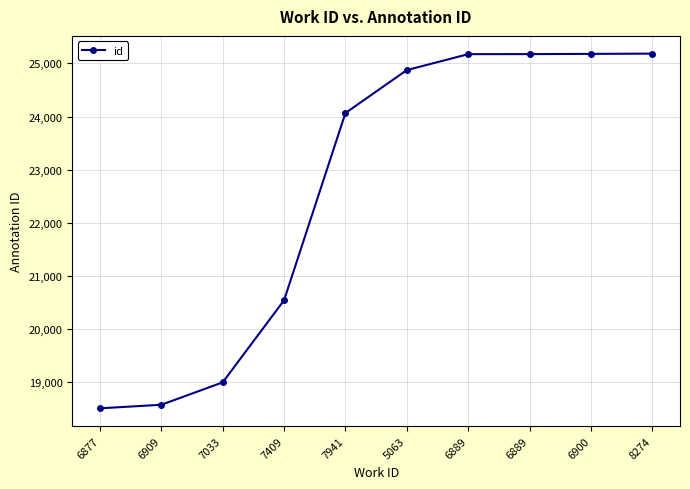

What is the change in value from 6877 to 6889?

+6674